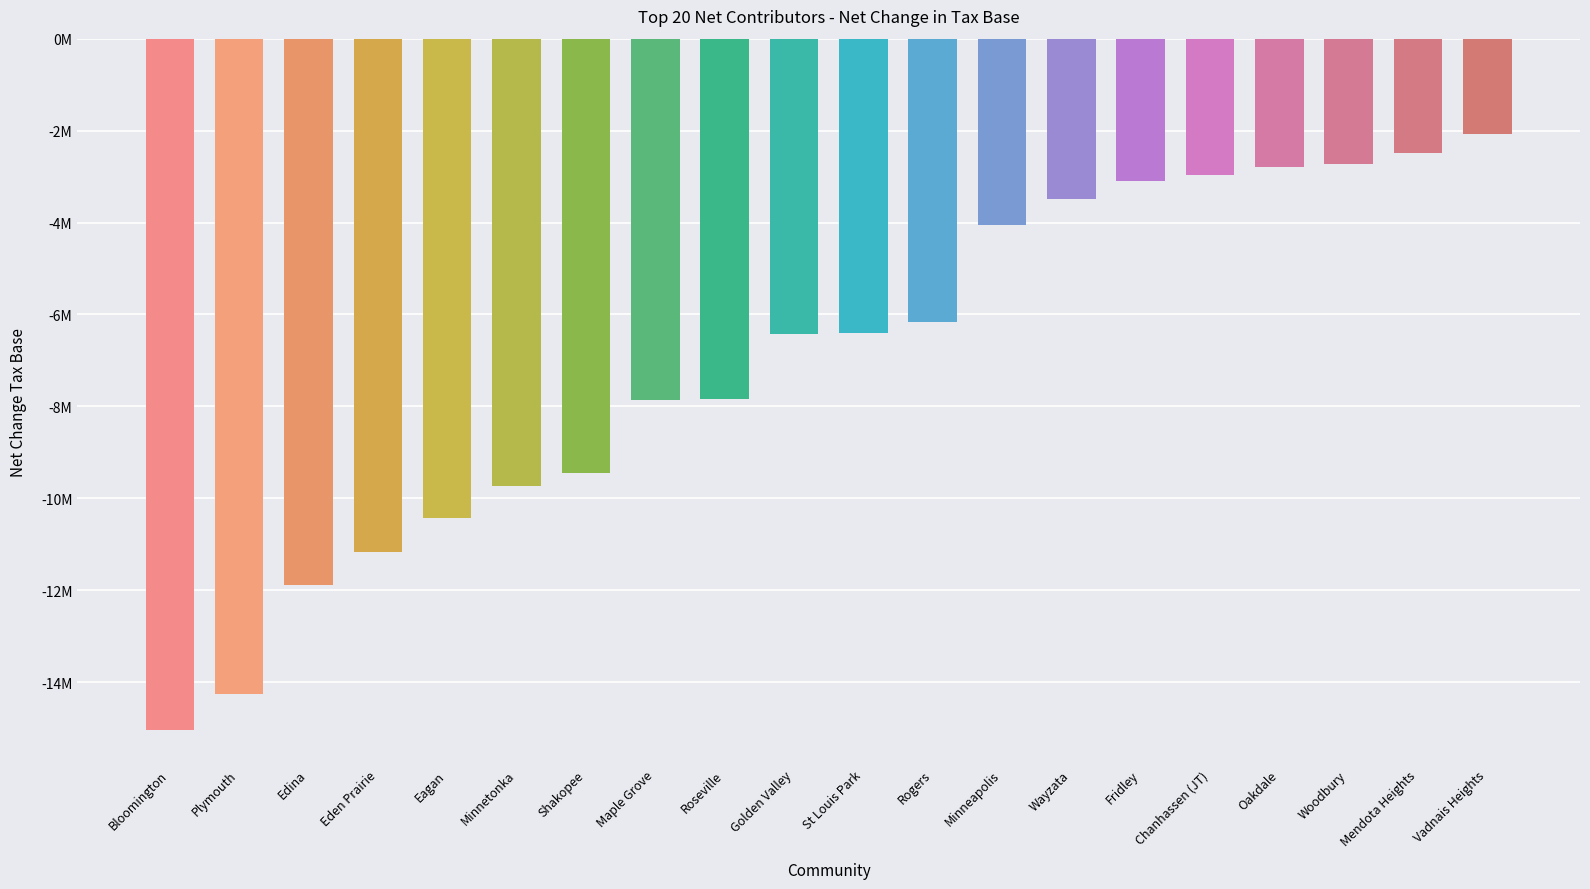

The value at Chanhassen (JT) is -1506503. True or false?

False